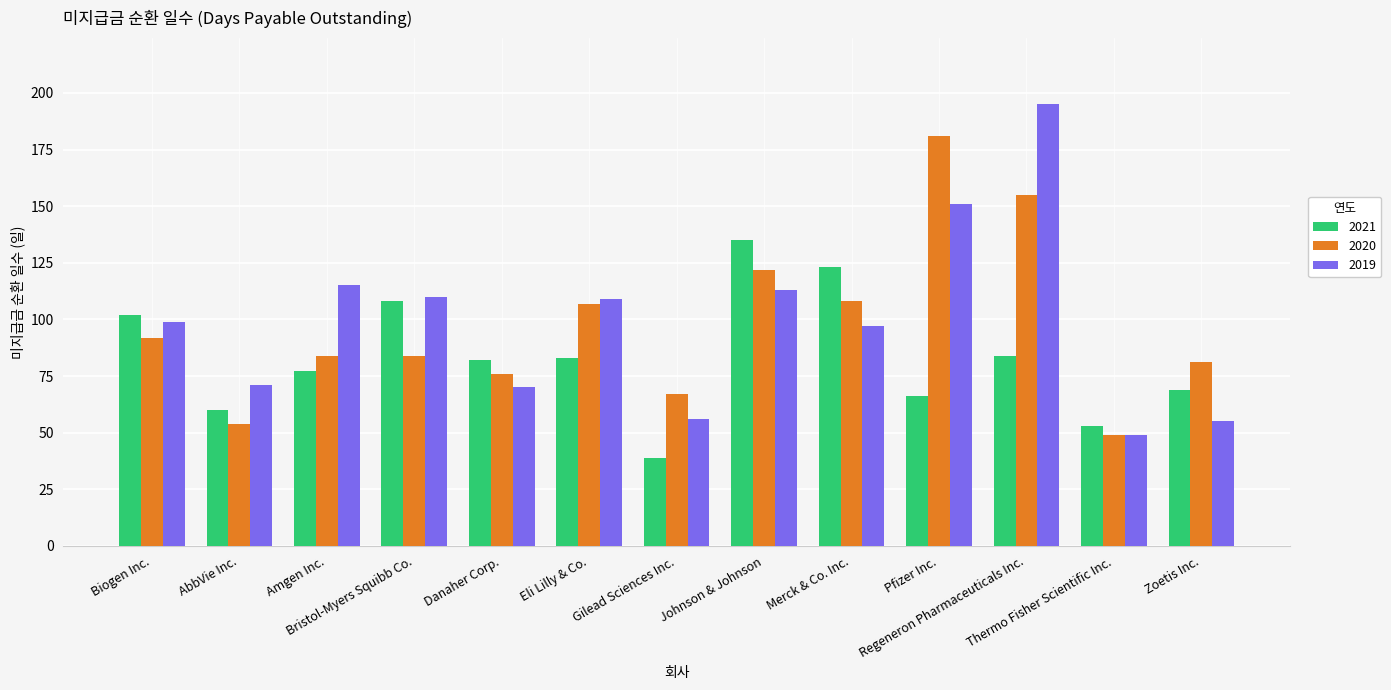

How many groups of bars are there?

13